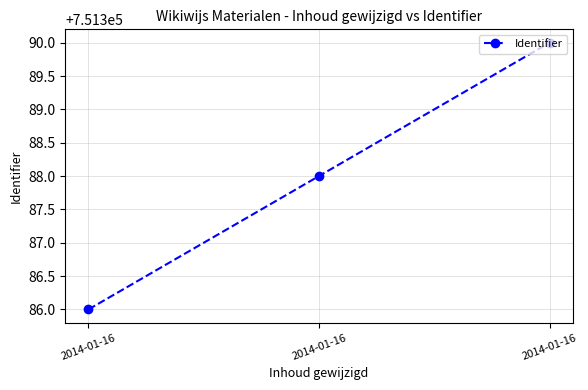

At which label is the value closest to 751388?

2014-01-16